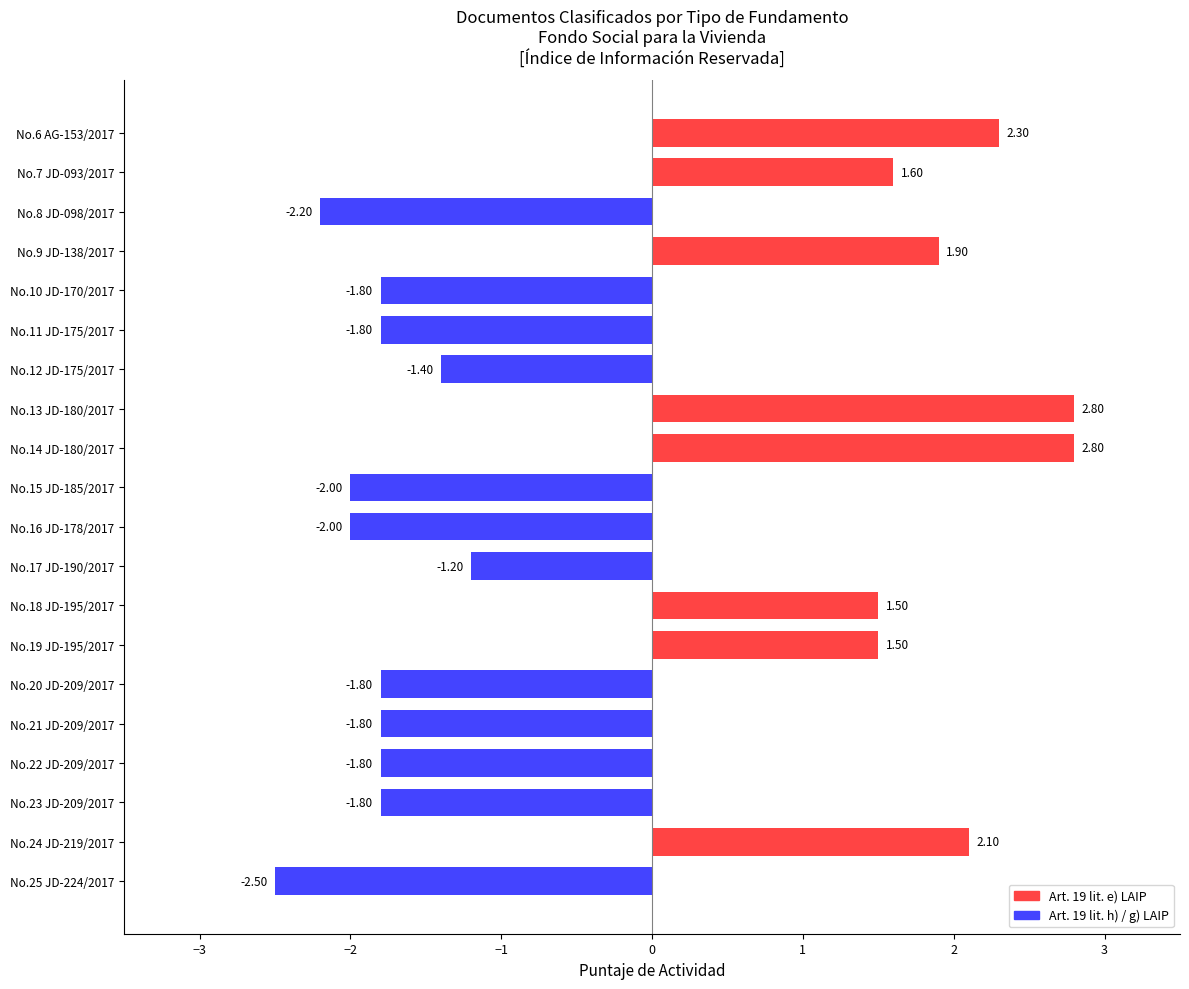

What is the average value?

-0.3